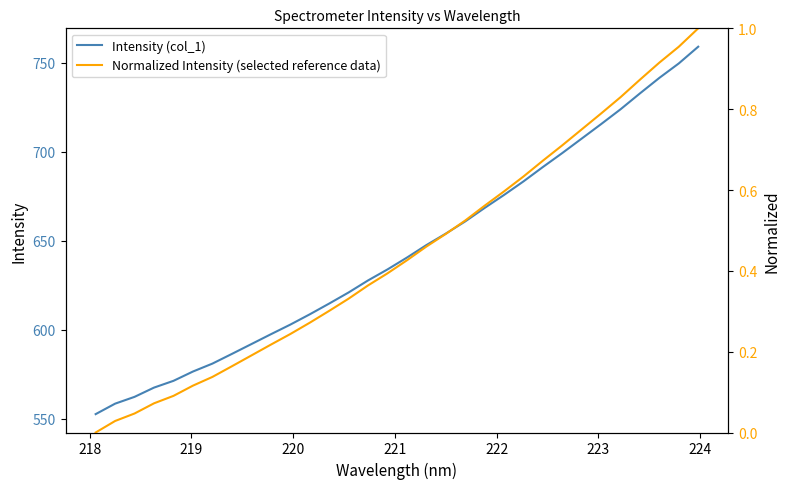

What is the lowest value of the Intensity (col_1) series?

552.5